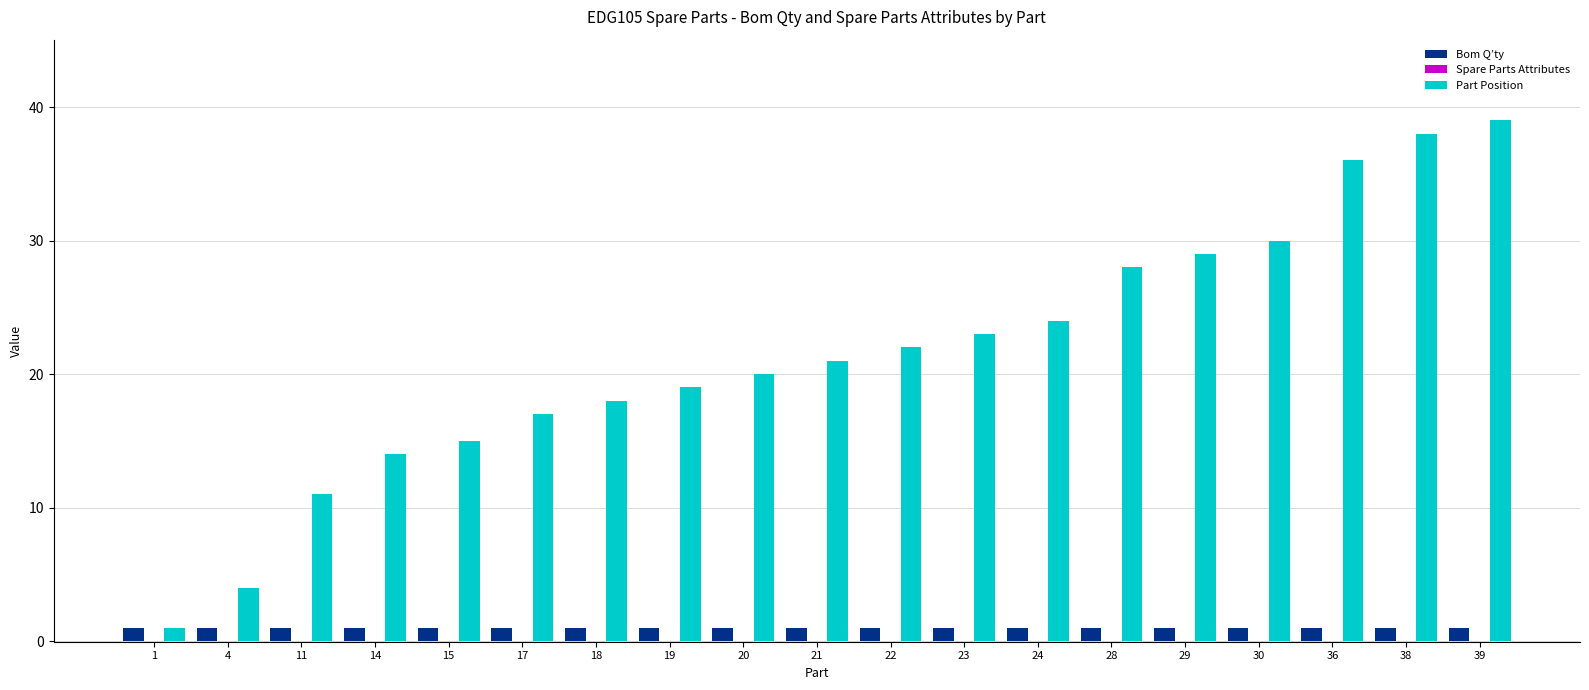

Which series changed the most between 11 and 24?

Part Position